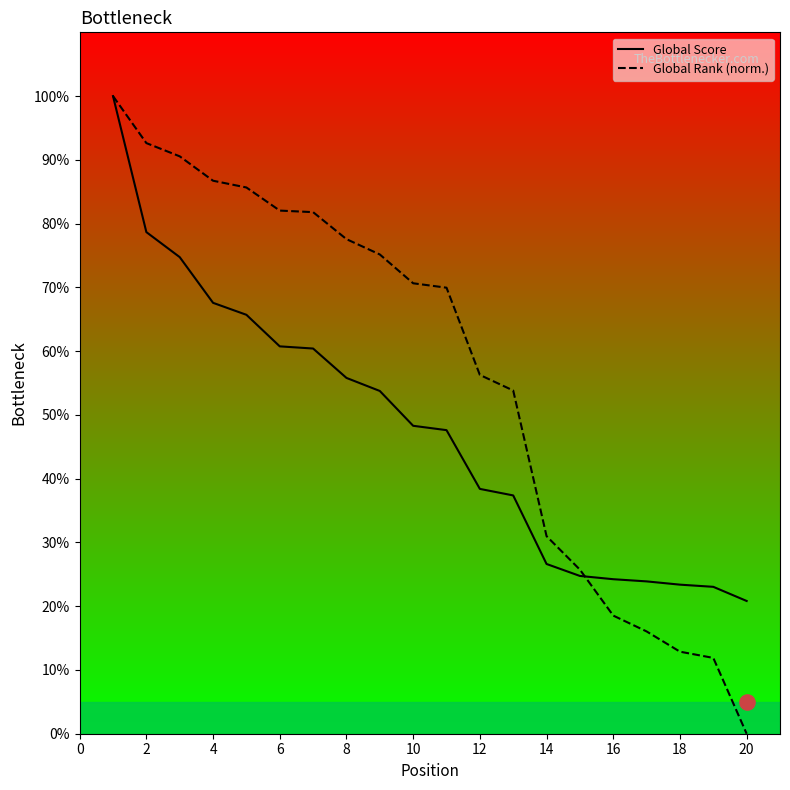

At how many categories does at least one series exceed 33?

13